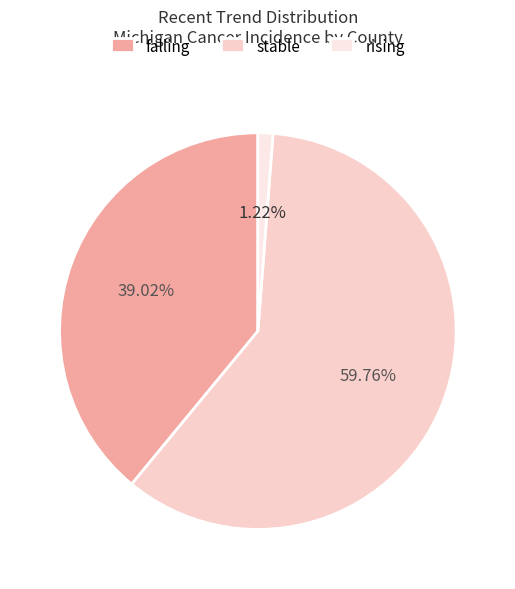

What is the change in value from stable to rising?

-48